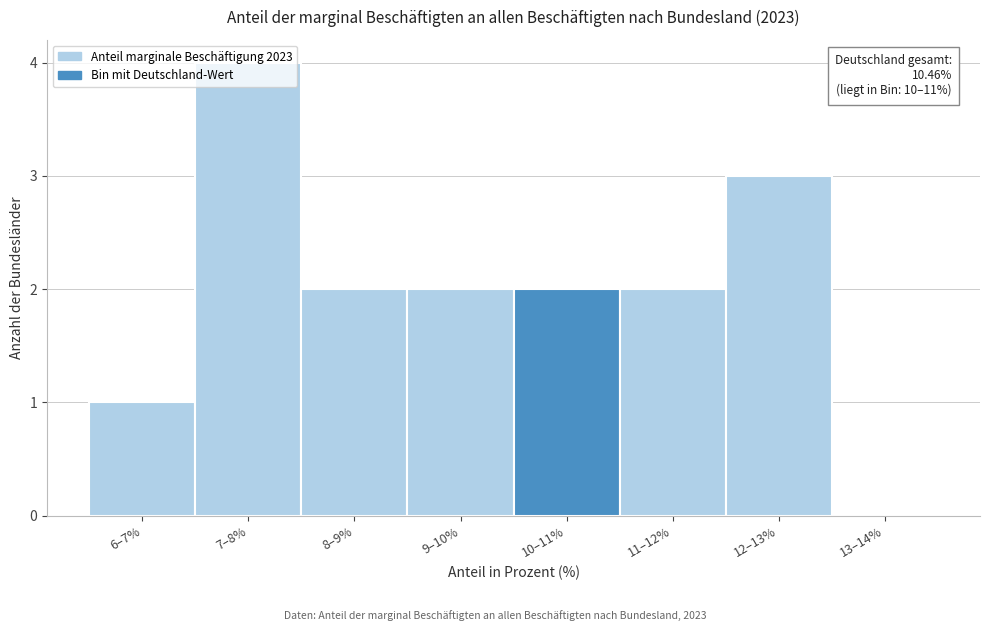

Approximately how many times larger is the value at 10–11% compared to 9–10%?

1.0